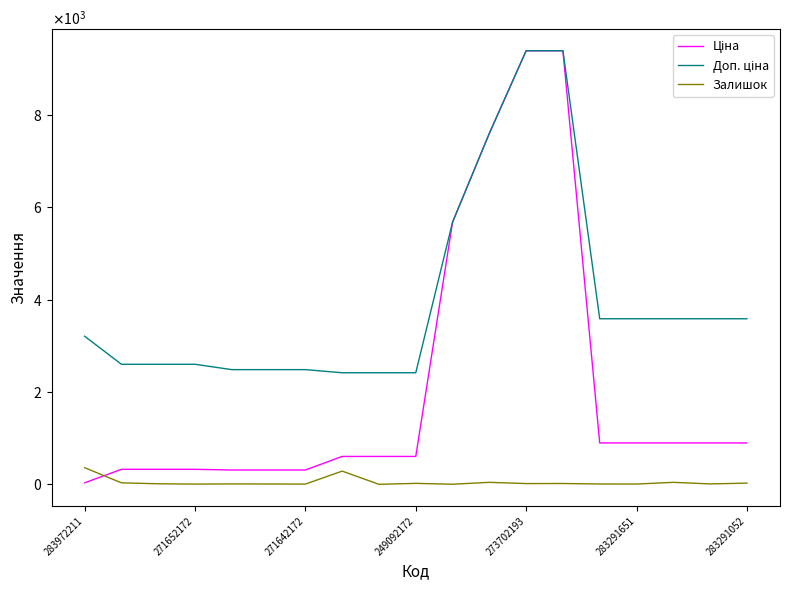

List the labels in order of Залишок value, smallest first.

8, 10, 249092172, 283291052, 15, 283291651, 14, 273702193, 17, 271642172, 12, 13, 9, 18, 271652172, 11, 16, 7, 283972211